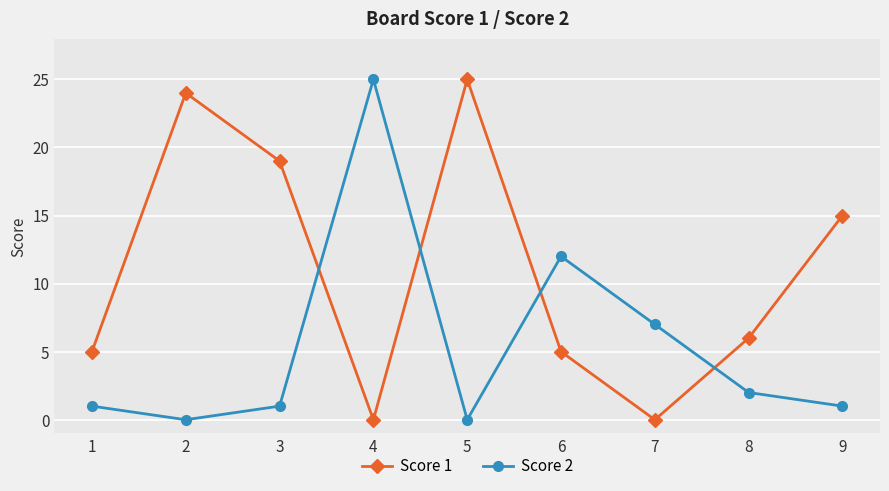

Is it true that Score 1 equals 9 at 1?

False